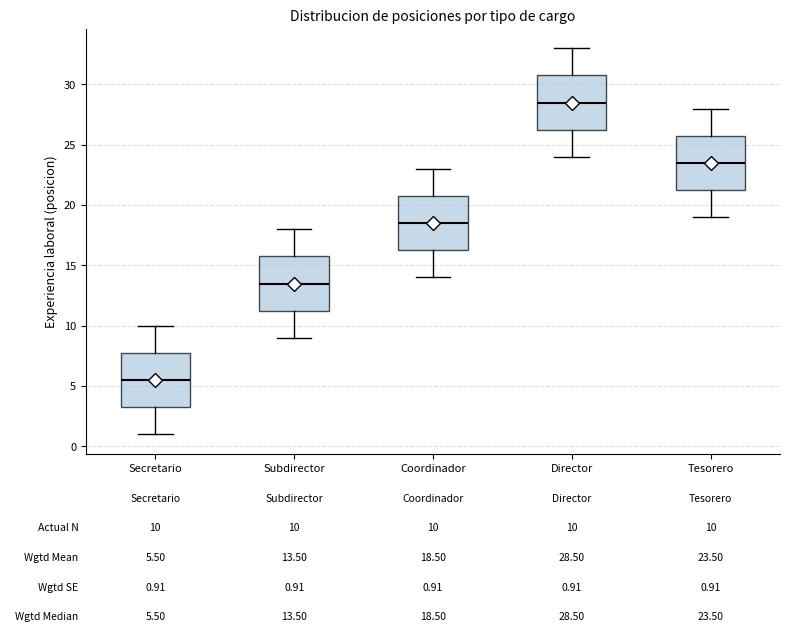

Which box has the lowest median line?

Secretario